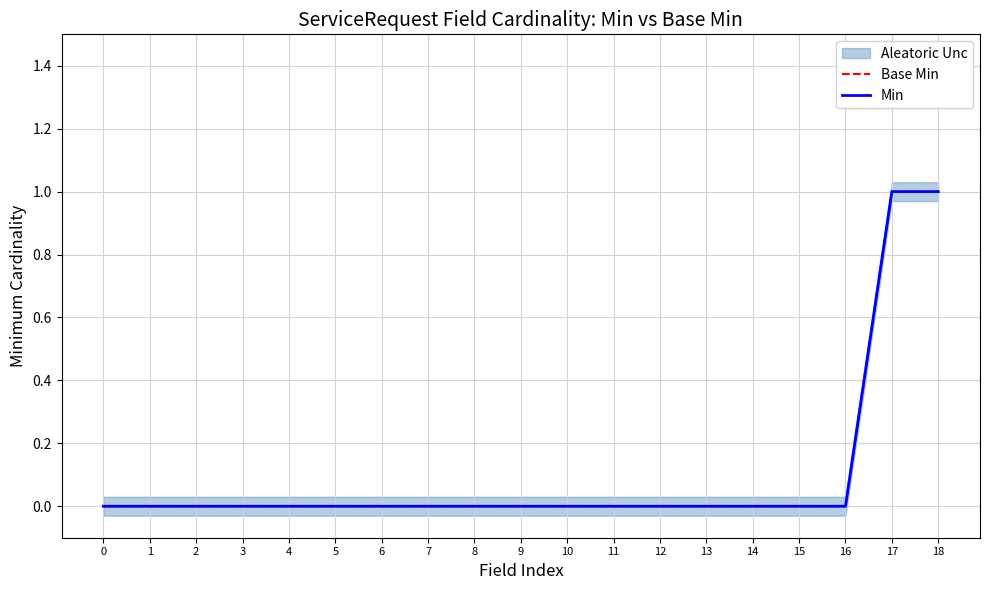

How many data points does each series have?

19